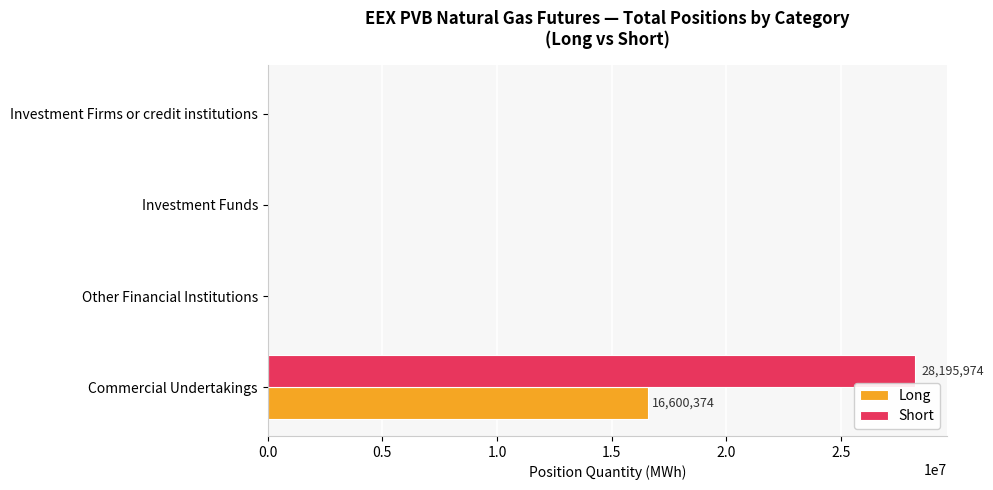

The Long series shows -11225598 at Investment Funds. True or false?

False